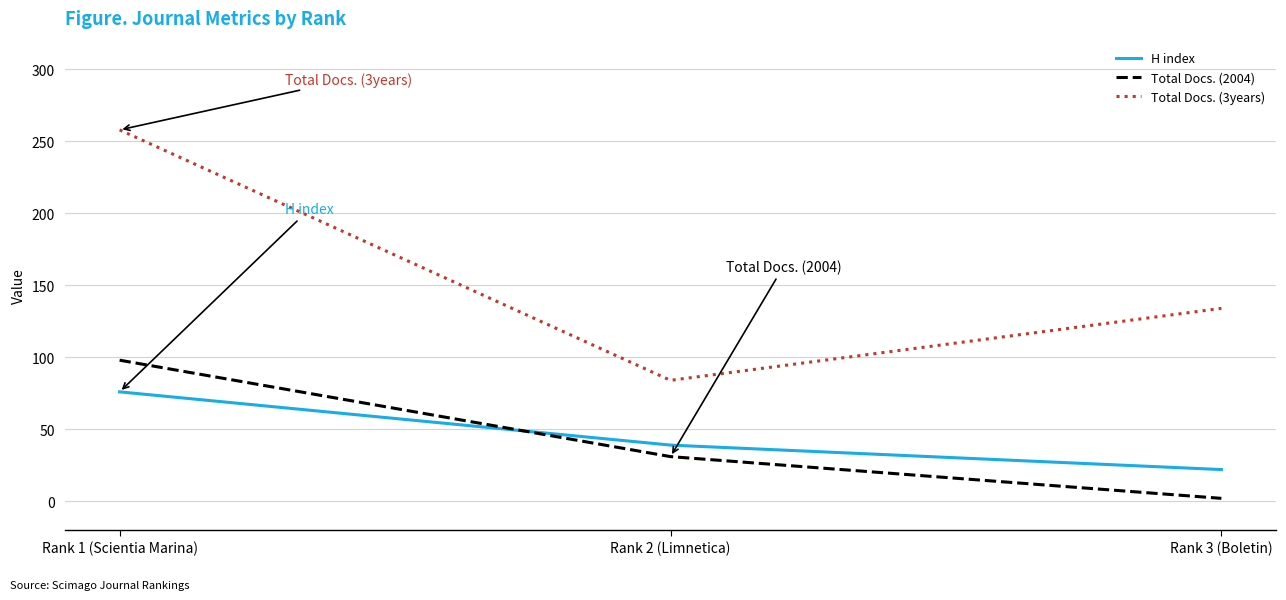

Which series has the largest range (max minus min)?

Total Docs. (3years)